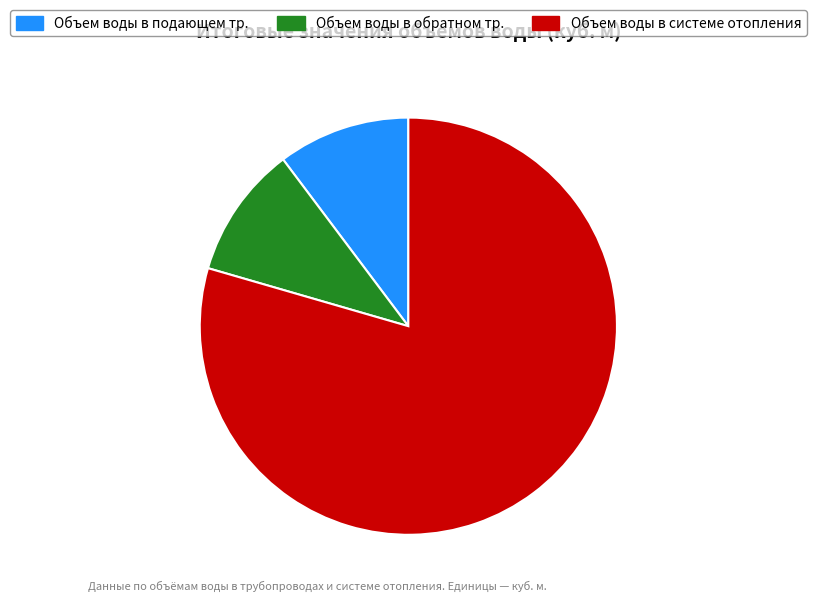

The Объем воды в системе отопления slice represents 85% of the pie. True or false?

False